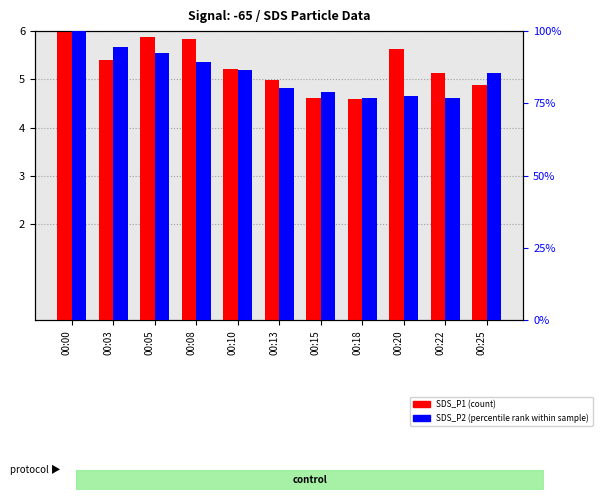

Reading left to right, transcribe all the data shown in this chart.

SDS_P1 (count): 00:00=6.0	00:03=5.4	00:05=5.9	00:08=5.8	00:10=5.2	00:13=5.0	00:15=4.6	00:18=4.6	00:20=5.6	00:22=5.1	00:25=4.9
SDS_P2 (percentile rank): 00:00=100.0	00:03=94.5	00:05=92.3	00:08=89.3	00:10=86.7	00:13=80.2	00:15=79.1	00:18=76.8	00:20=77.6	00:22=76.8	00:25=85.6